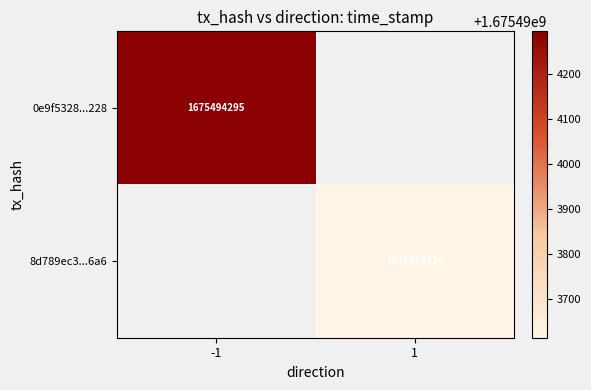

Reading left to right, what are all the values shown in this chart?

0e9f5328f084e819dbf9c08ef9bb0bb15646228: -1	1675494295
8d789ec362310311583fcd98c9f1ae012511fa6: 1	1675493614